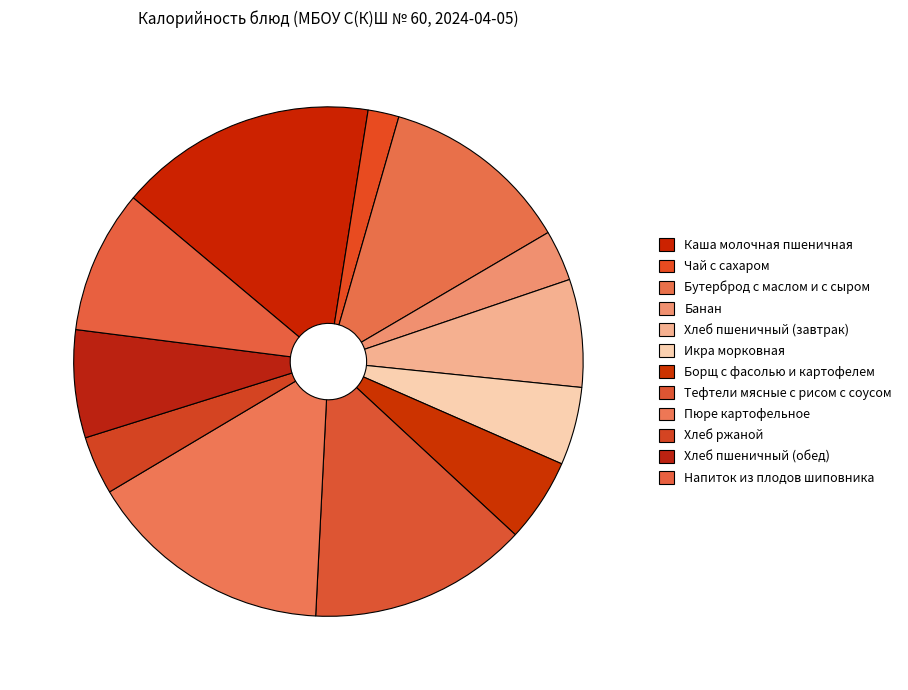

How many slices are in this pie chart?

12